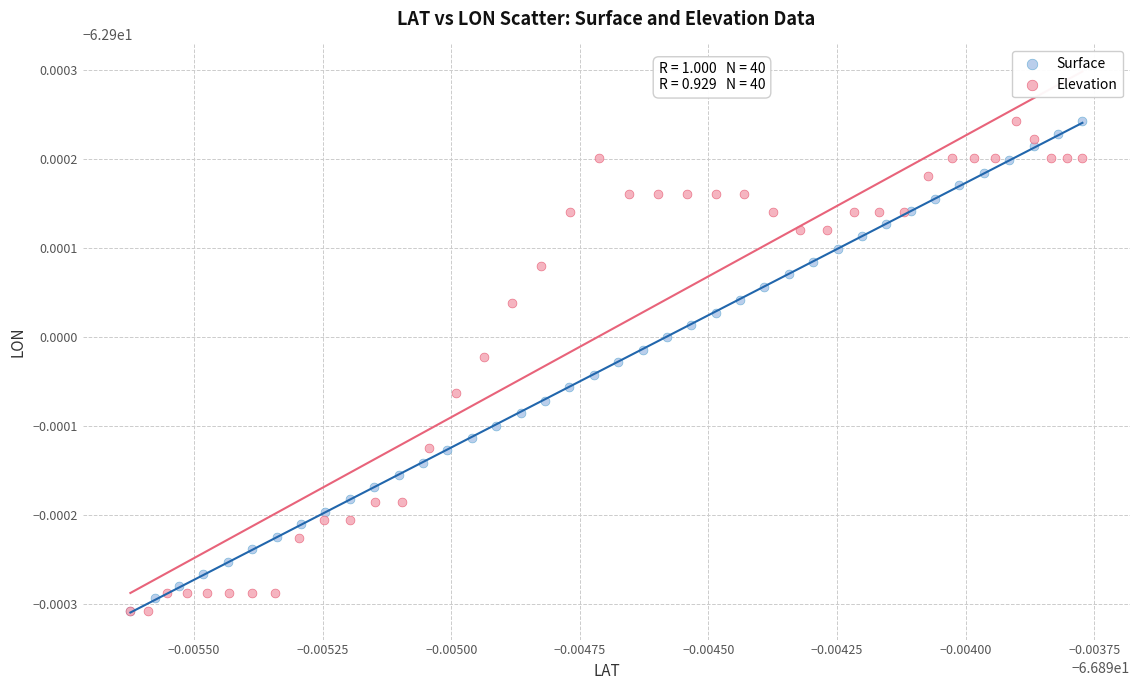

What are all the series names shown in the legend?

Surface, Elevation